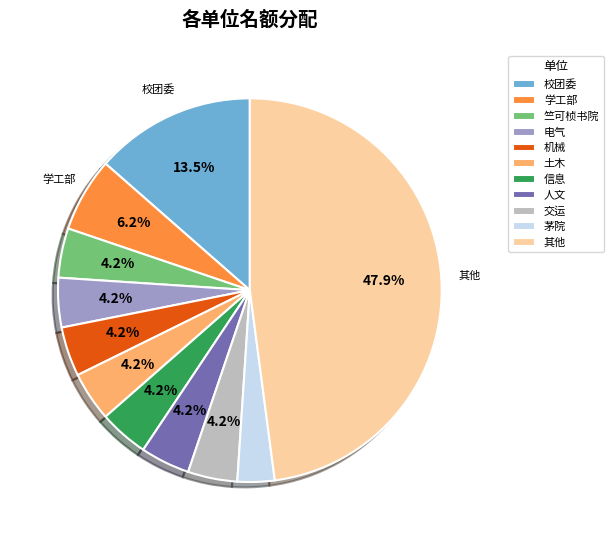

Between 校团委 and 人文, which is larger?

校团委